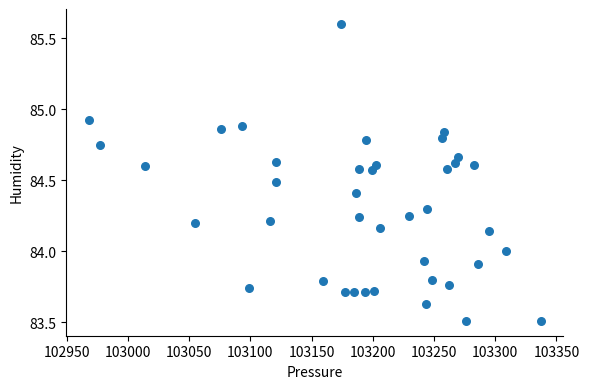

What is the range of X values (max minus min)?

368.9